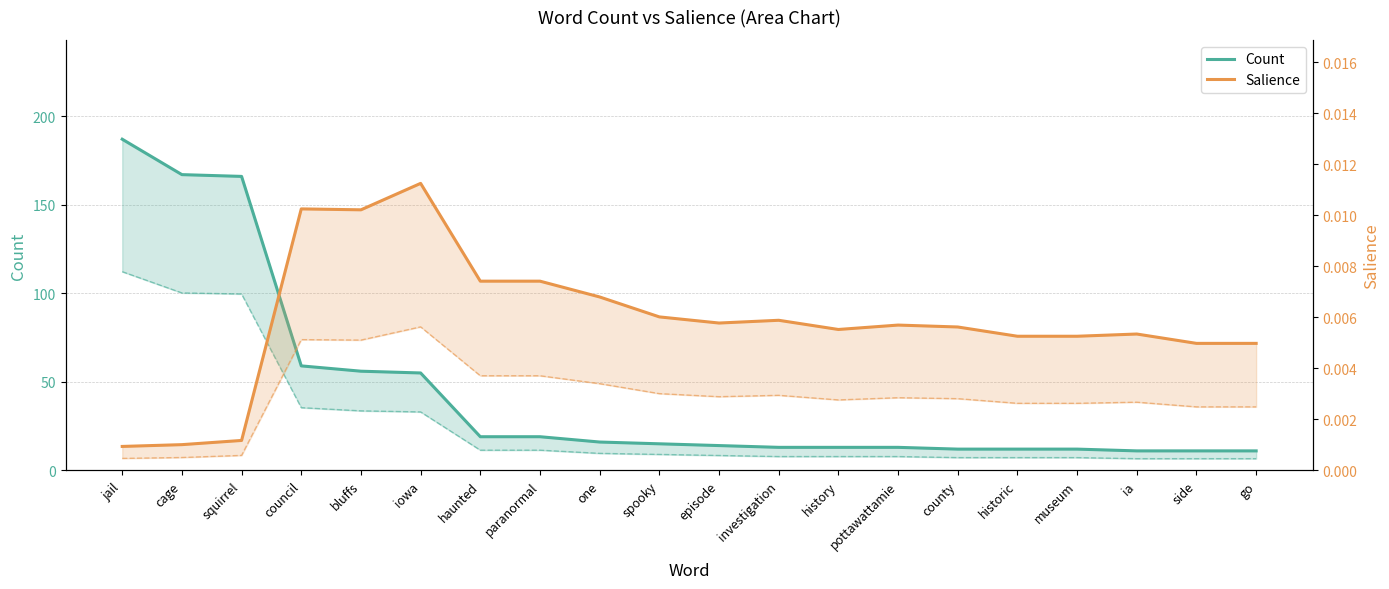

Reading right to left, transcribe all the data shown in this chart.

Count: go=11.0	side=11.0	ia=11.0	museum=12.0	historic=12.0	county=12.0	pottawattamie=13.0	history=13.0	investigation=13.0	episode=14.0	spooky=15.0	one=16.0	paranormal=19.0	haunted=19.0	iowa=55.0	bluffs=56.0	council=59.0	squirrel=166.0	cage=167.0	jail=187.0
Salience: go=0.0	side=0.0	ia=0.0	museum=0.0	historic=0.0	county=0.0	pottawattamie=0.0	history=0.0	investigation=0.0	episode=0.0	spooky=0.0	one=0.0	paranormal=0.0	haunted=0.0	iowa=0.0	bluffs=0.0	council=0.0	squirrel=0.0	cage=0.0	jail=0.0